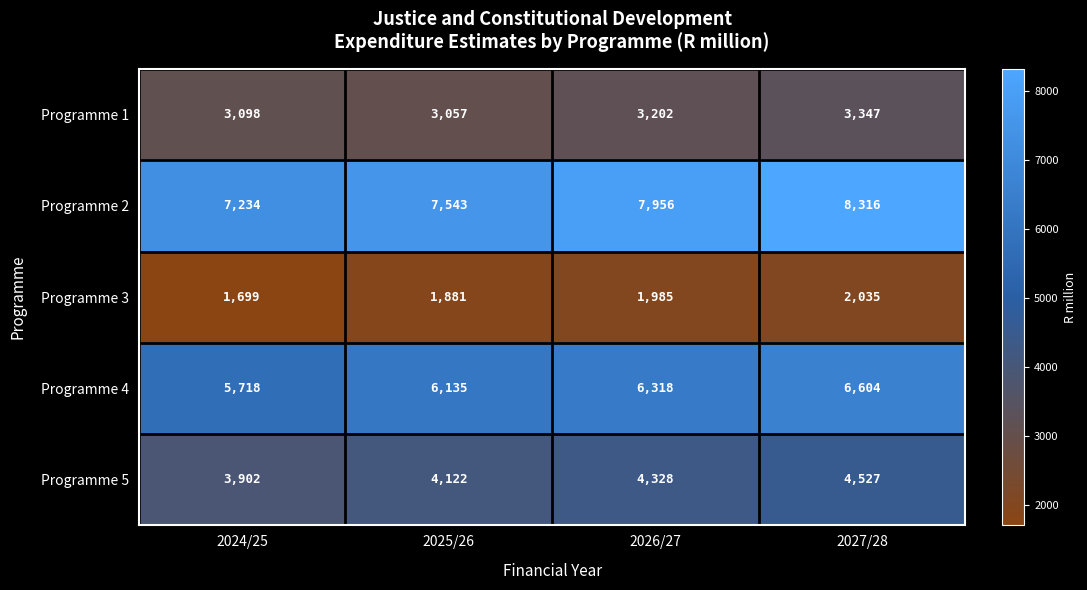

What is the average value of the Programme 5 series?

4220